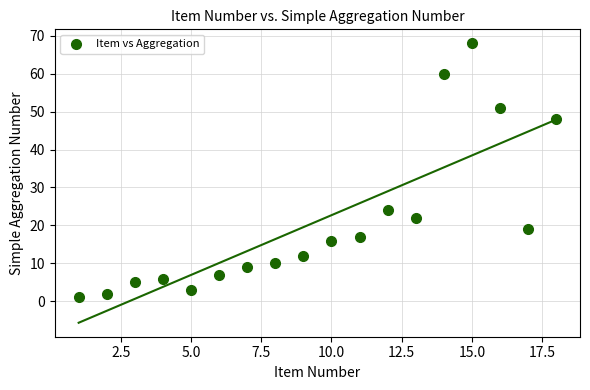

What Y value in the scatter plot is closest to 34?

24